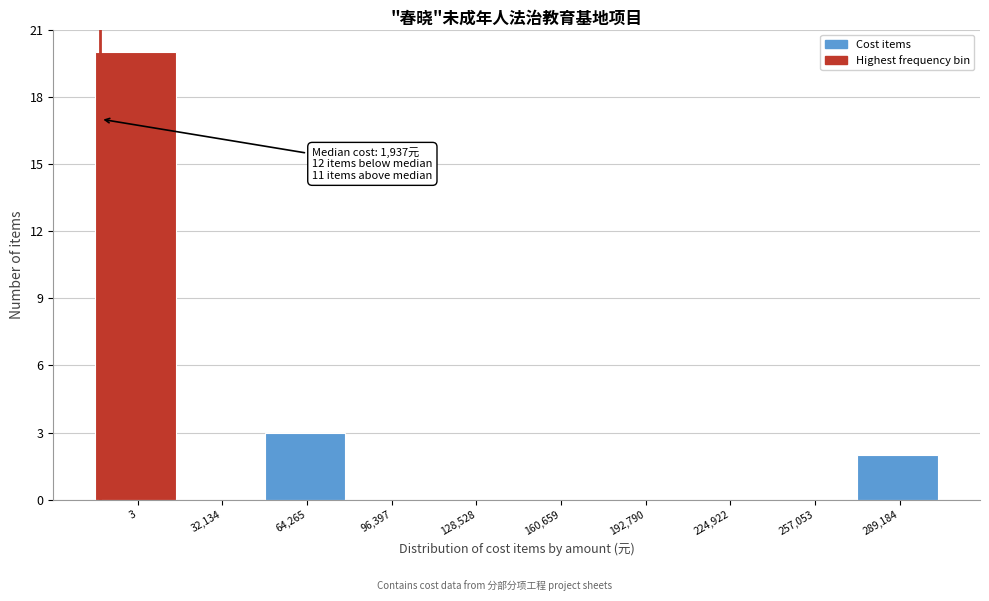

Reading left to right, extract all data points from this chart.

3=20	32,134=0	64,265=3	96,397=0	128,528=0	160,659=0	192,790=0	224,922=0	257,053=0	289,184=2